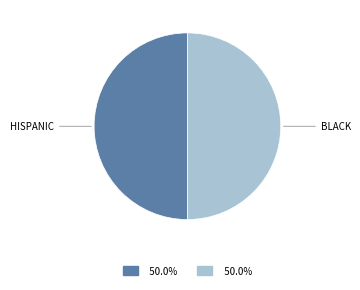

Count the number of slices in the pie.

2